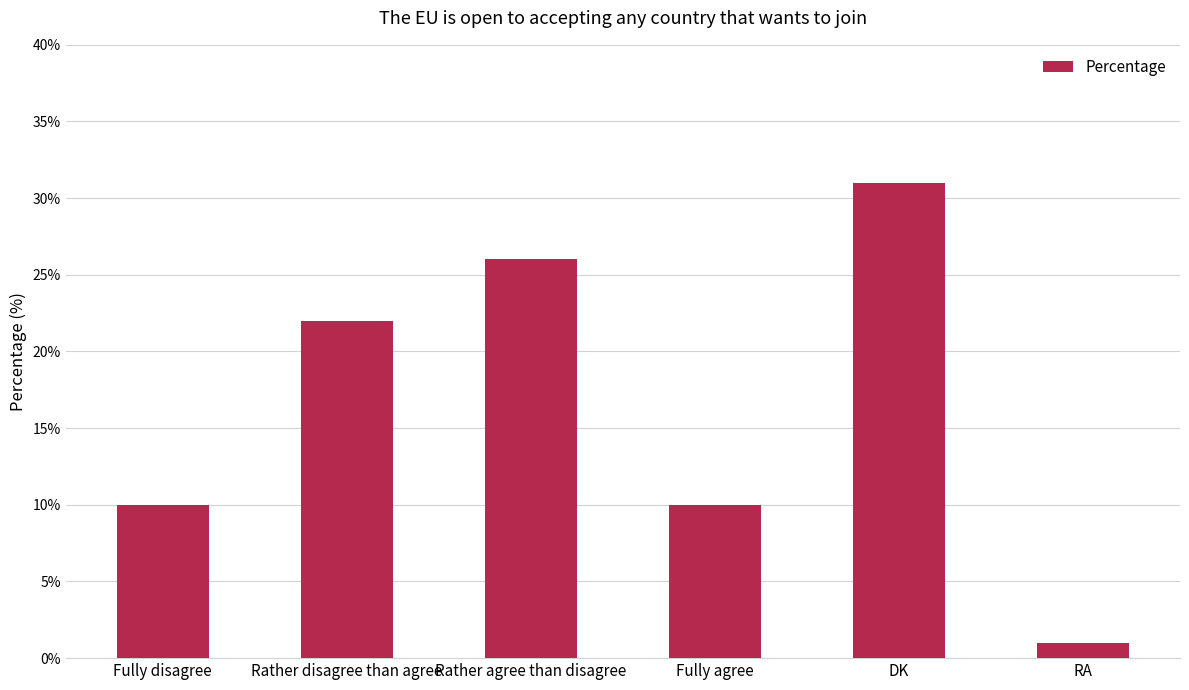

What is the difference between the values at Rather agree than disagree and DK?

5